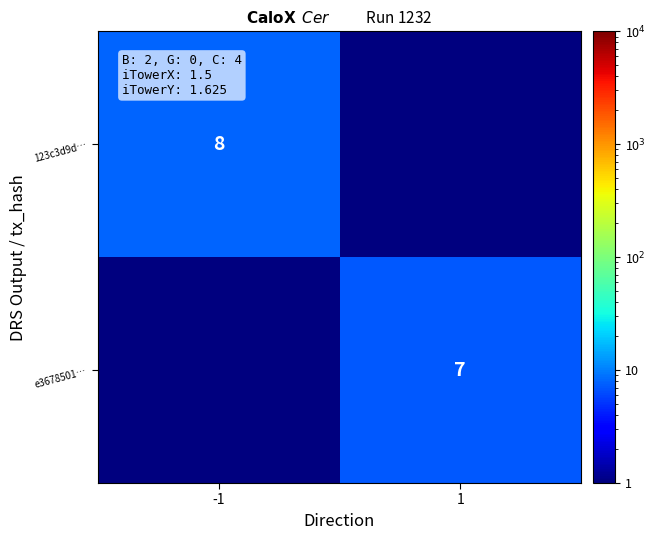

How many distinct data groups are displayed?

2